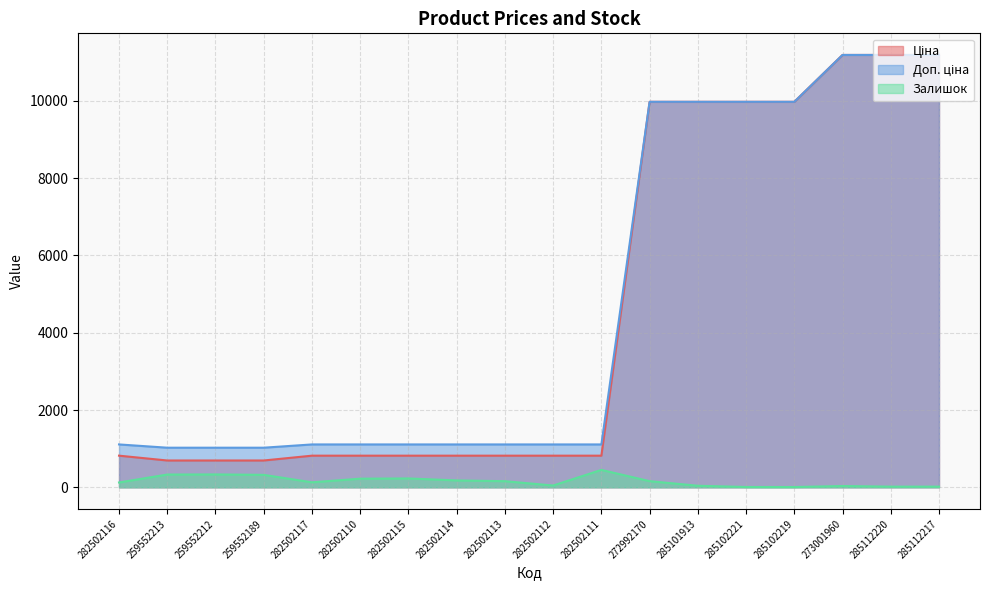

What position from the left is 285102219?

15